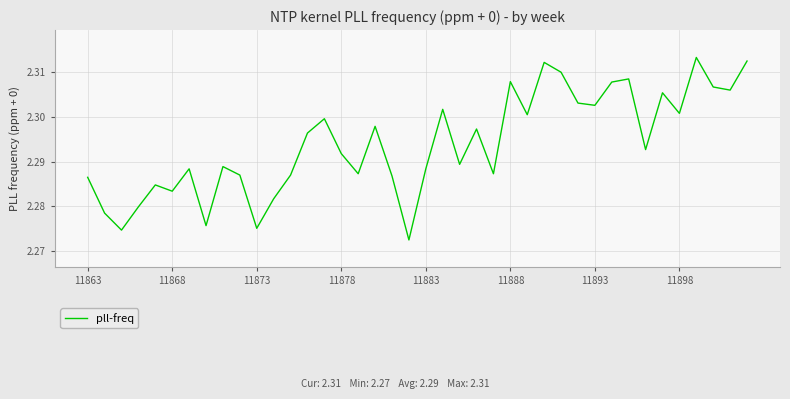

How many lines are shown in the chart?

1